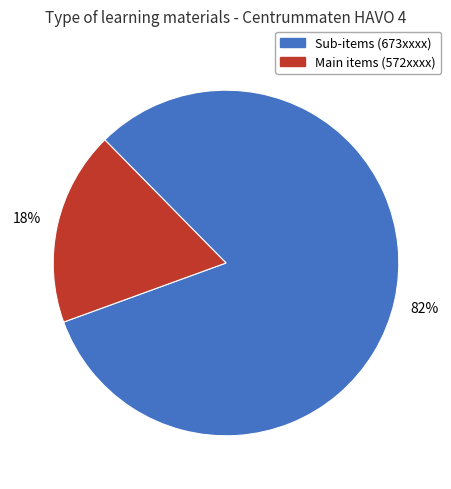

How many slices are in this pie chart?

2